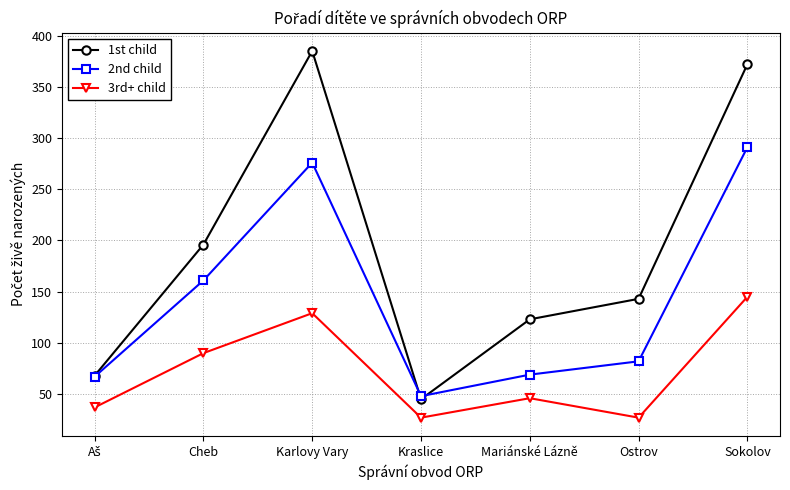

What is the difference between the 2nd child values at Mariánské Lázně and Ostrov?

13